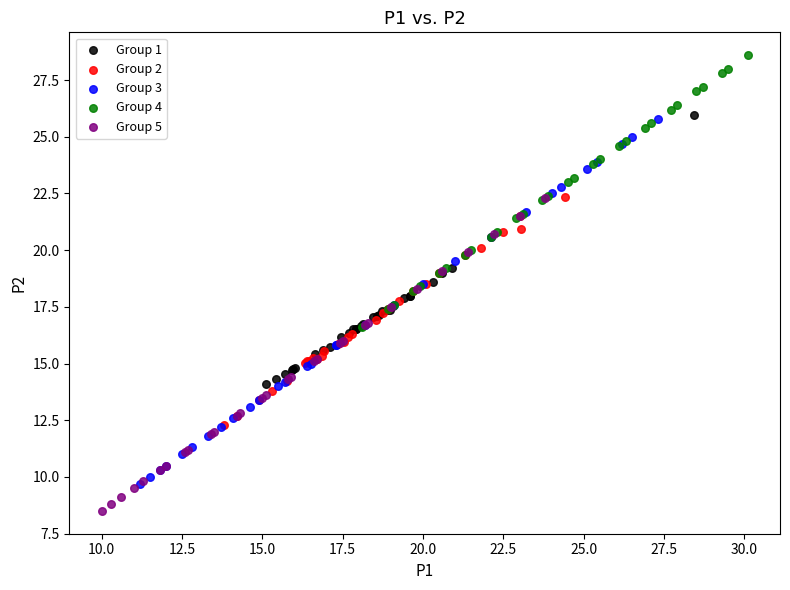

What are all the series names shown in the legend?

Group 1, Group 2, Group 3, Group 4, Group 5